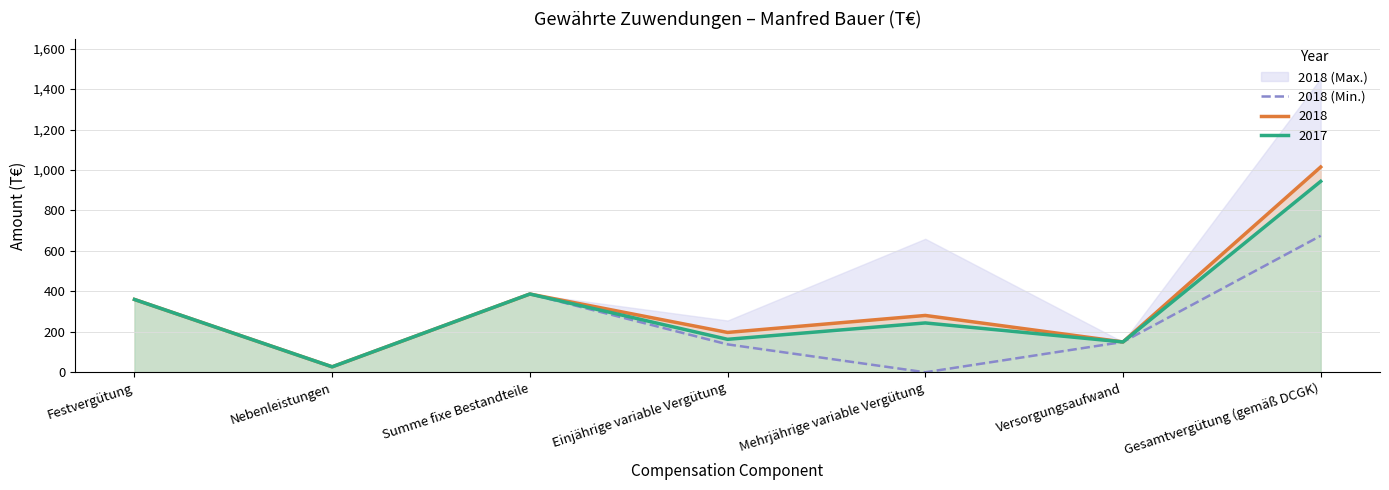

At which label does 2018 reach its peak?

Gesamtvergütung (gemäß DCGK)